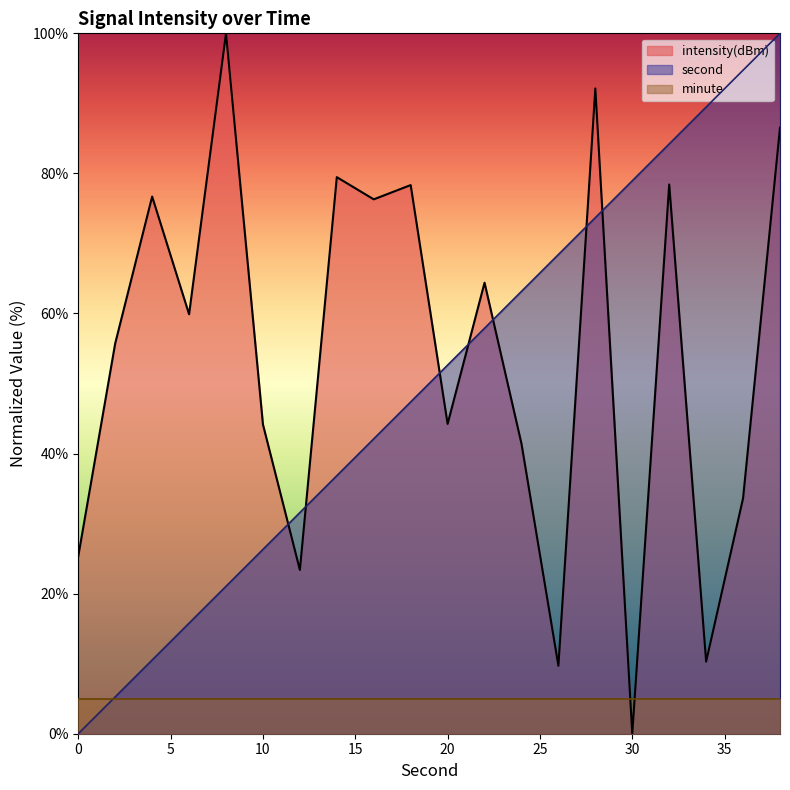

At how many categories does at least one series exceed 19?

20